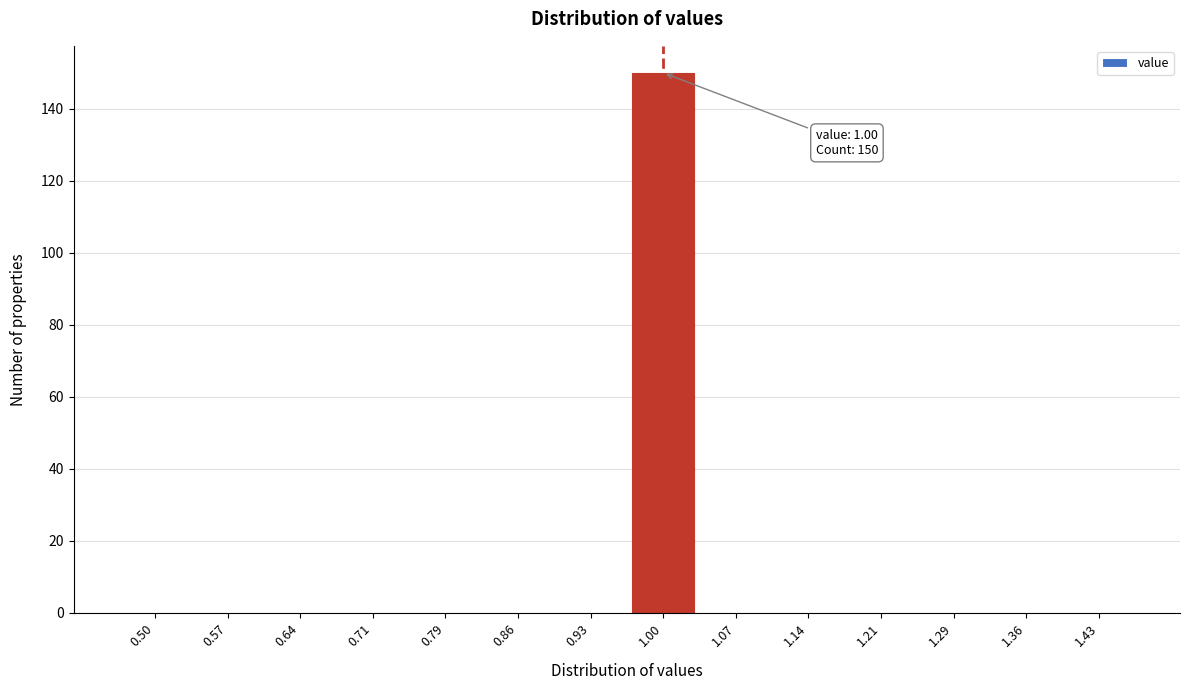

Reading left to right, transcribe all the data shown in this chart.

0.50=0	0.57=0	0.64=0	0.71=0	0.79=0	0.86=0	0.93=0	1.00=150	1.07=0	1.14=0	1.21=0	1.29=0	1.36=0	1.43=0